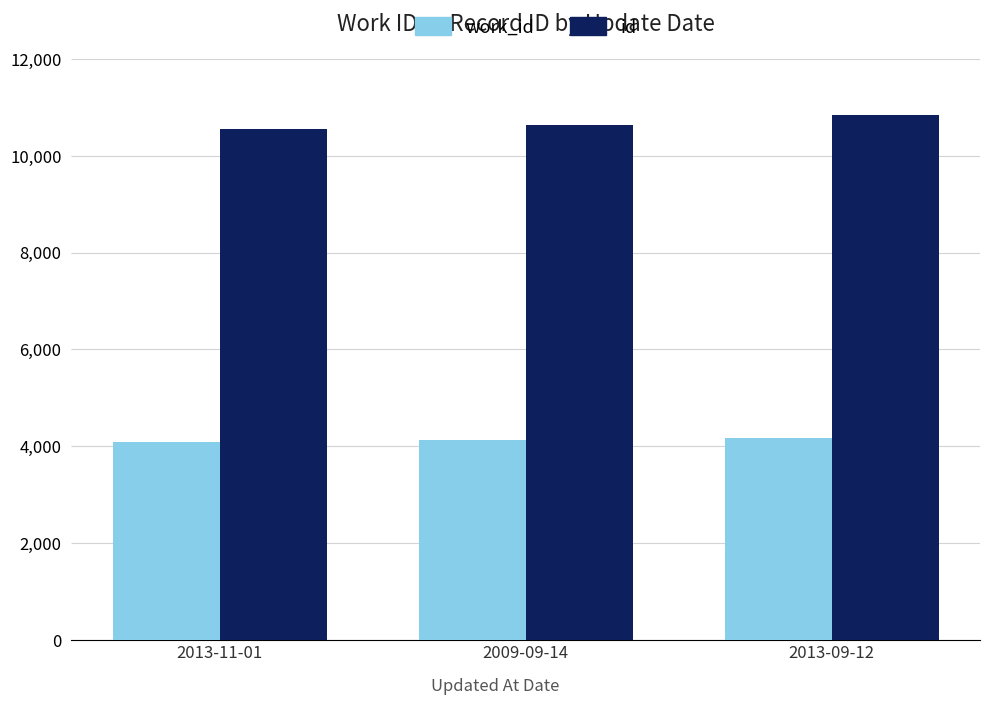

Rank the series by their average value, from highest to lowest.

id, work_id